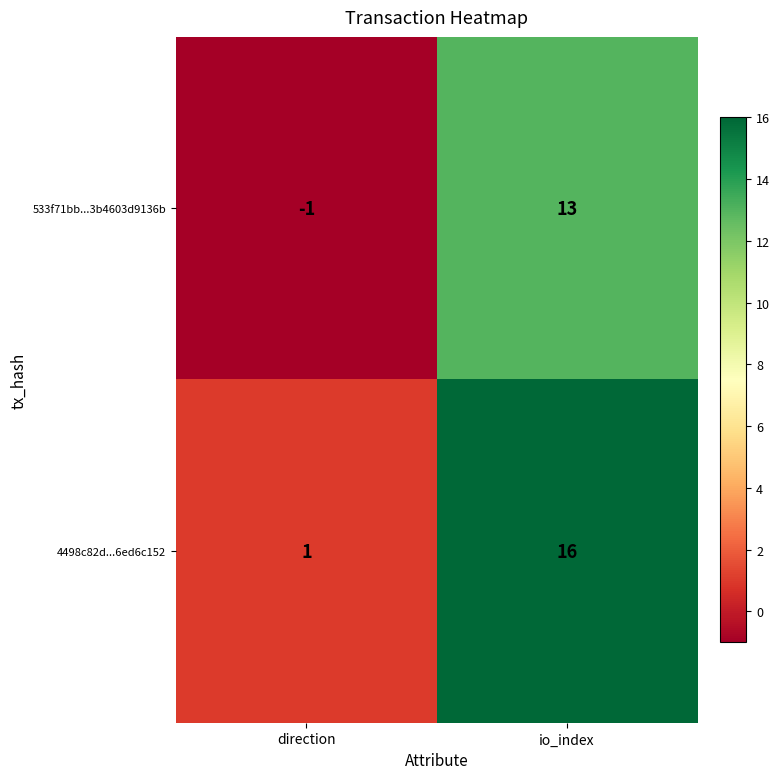

What is the difference between the maximum and minimum values in the 533f71bb...3b4603d9136b series?

14